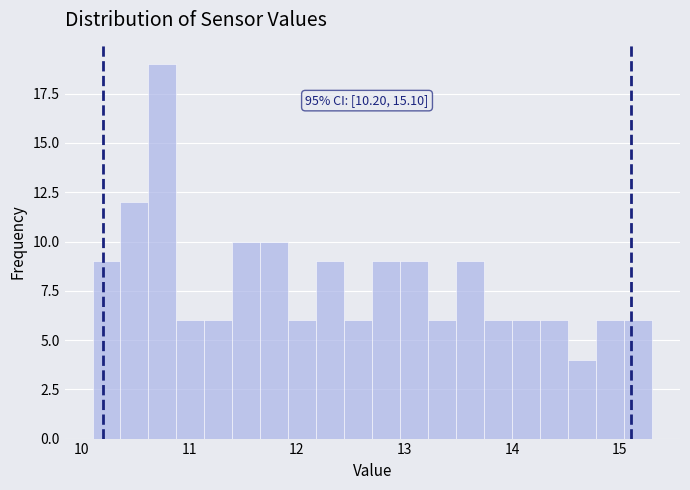

Around what value on the x-axis is the tallest bar? Give the approximate position of its centre, as read against the axis.

10.8